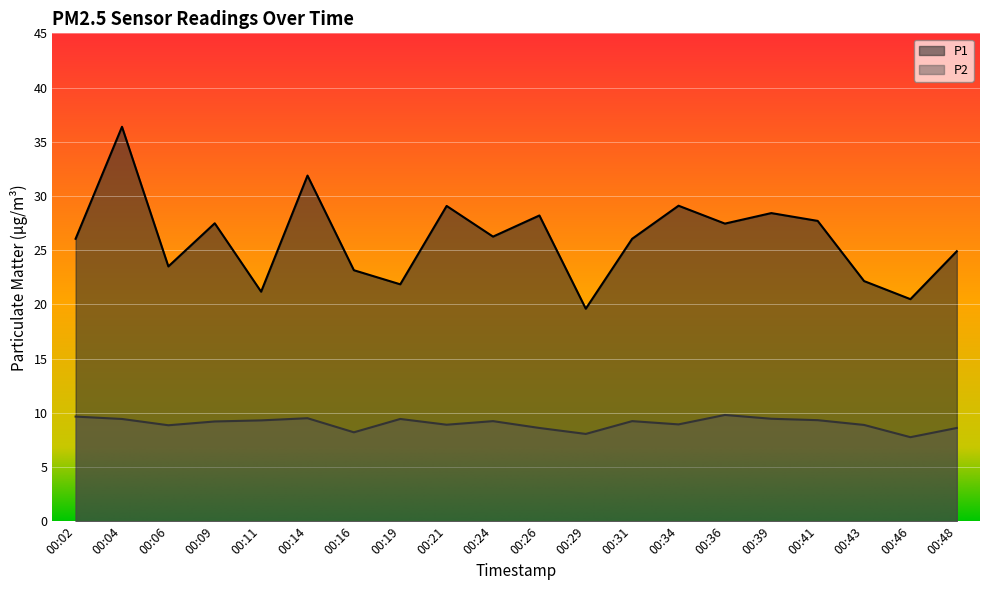

Reading left to right, extract all data points from this chart.

P1: 00:02=26.1	00:04=36.4	00:06=23.5	00:09=27.5	00:11=21.2	00:14=31.9	00:16=23.1	00:19=21.9	00:21=29.1	00:24=26.2	00:26=28.2	00:29=19.6	00:31=26.1	00:34=29.1	00:36=27.4	00:39=28.4	00:41=27.7	00:43=22.1	00:46=20.5	00:48=24.9
P2: 00:02=9.7	00:04=9.4	00:06=8.8	00:09=9.2	00:11=9.3	00:14=9.5	00:16=8.2	00:19=9.4	00:21=8.9	00:24=9.2	00:26=8.6	00:29=8.1	00:31=9.2	00:34=8.9	00:36=9.8	00:39=9.4	00:41=9.3	00:43=8.9	00:46=7.8	00:48=8.6